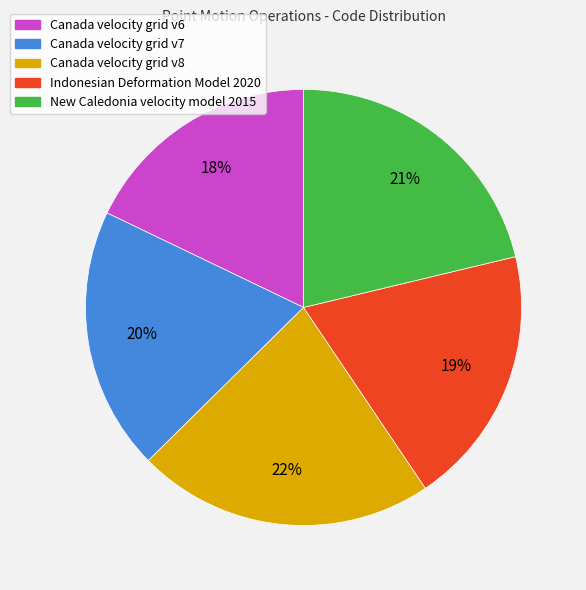

Count the number of slices in the pie.

5